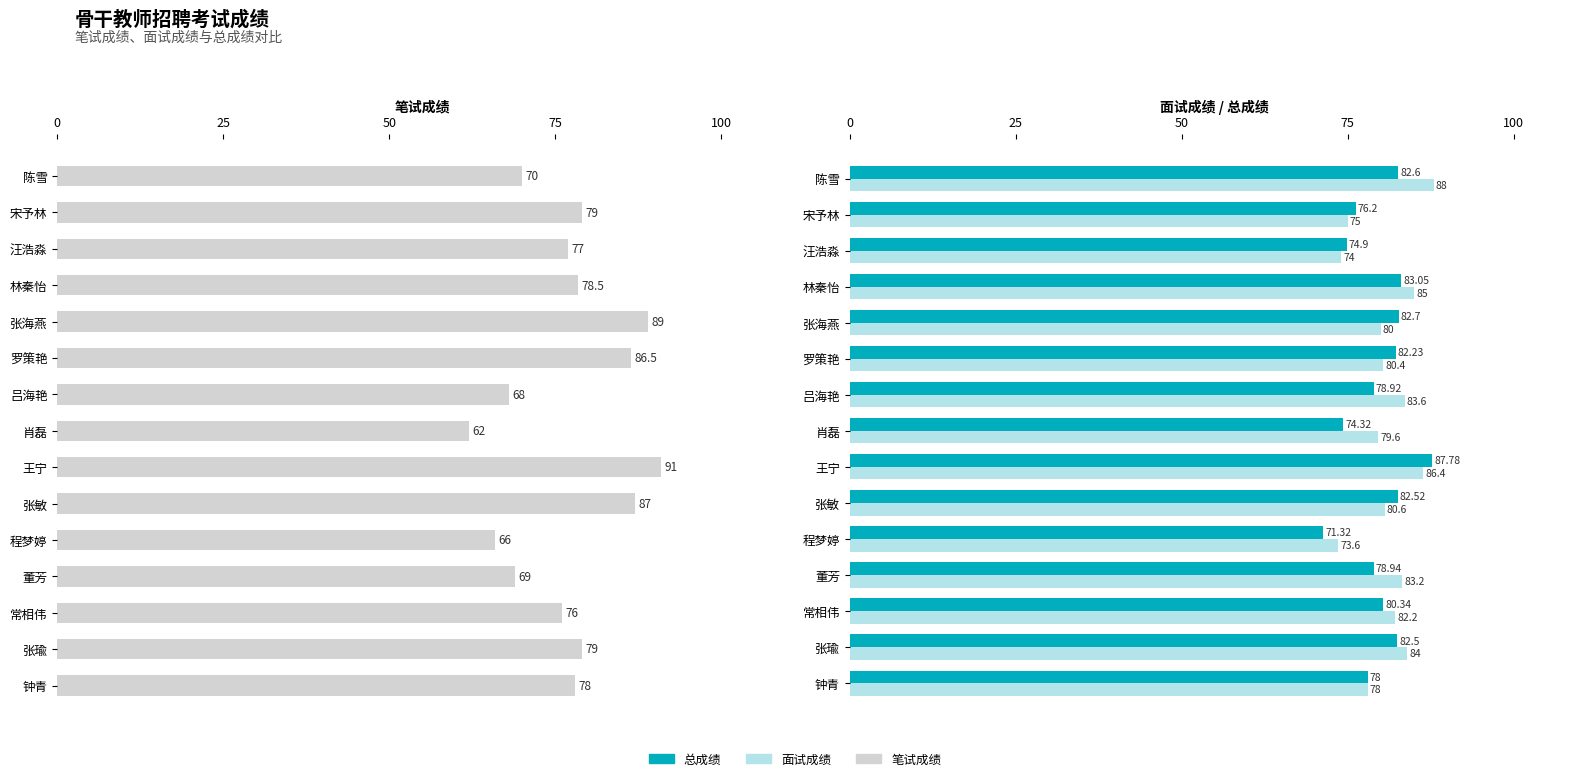

What is the difference between the highest and lowest values at 张敏?

6.4